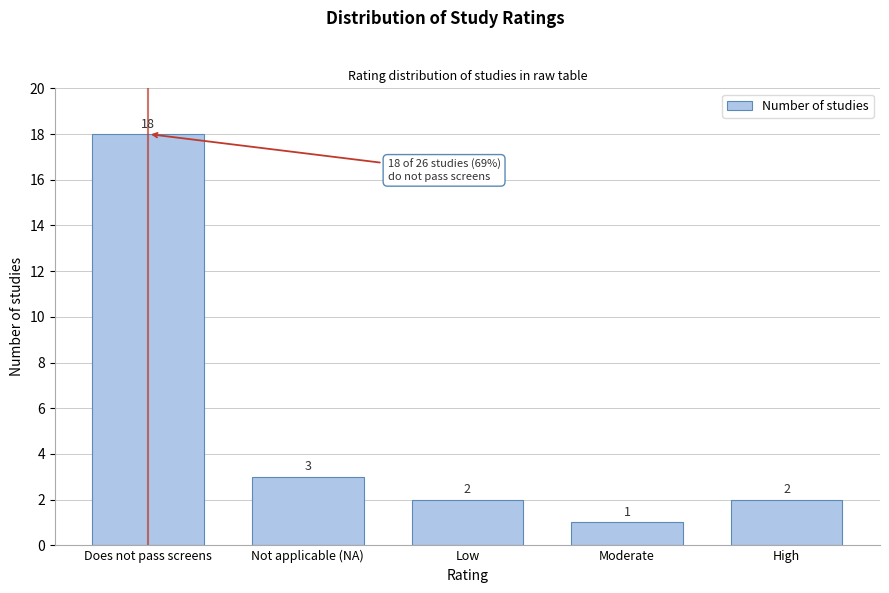

Reading left to right, extract all data points from this chart.

18	3	2	1	2